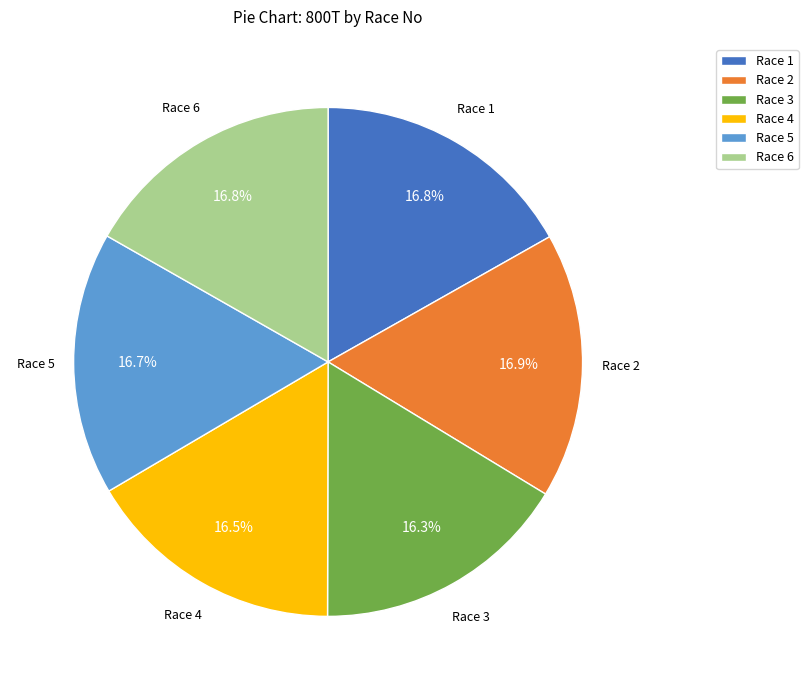

Is it true that Race 6 is 17% of the pie?

True